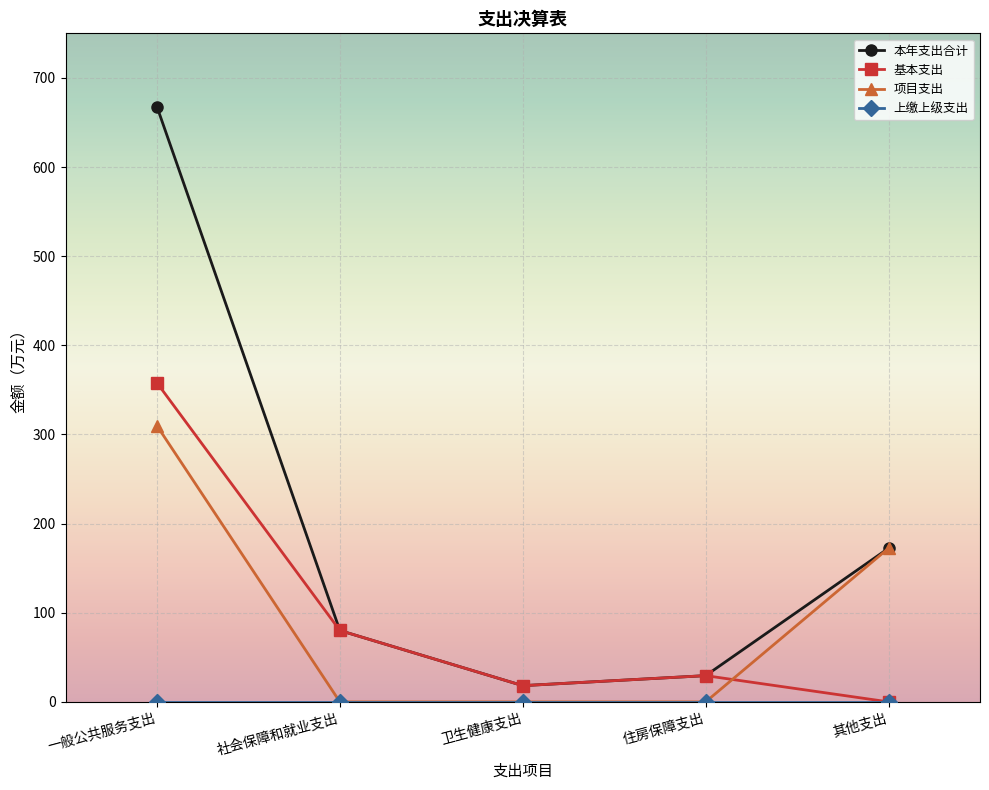

What is the highest value of the 基本支出 series?

357.9